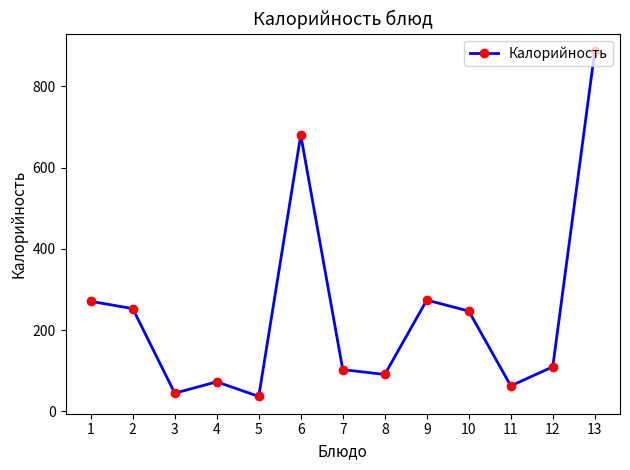

How many categories are shown in the chart?

13